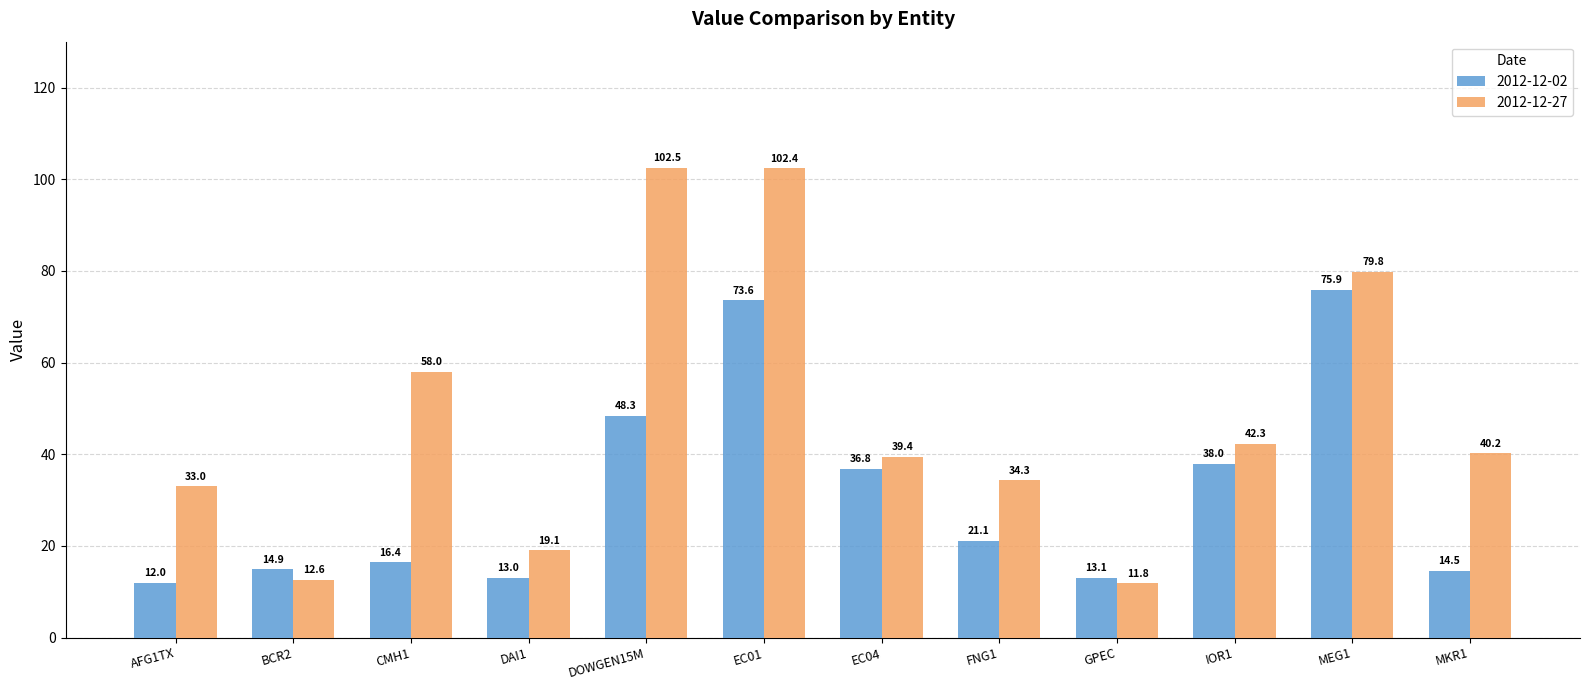

Which series has the largest total across all categories?

2012-12-27